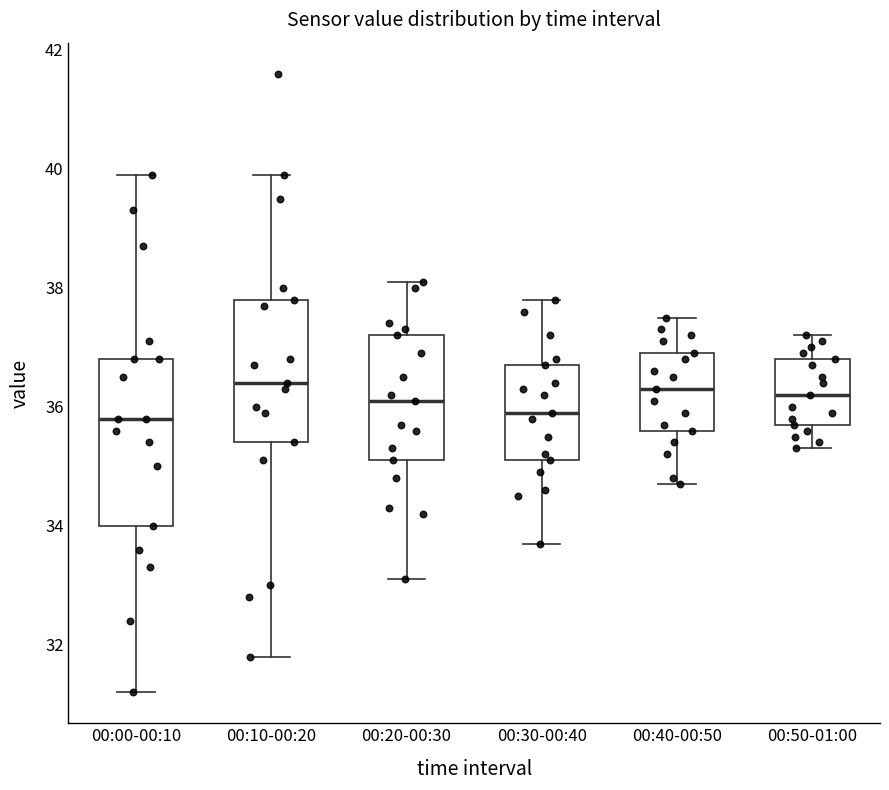

Reading left to right, transcribe this box plot: for each box, give where its median line is, the range the box spans, and where its two whiskers end, as read against the y-axis. The values are not printed on the chart, so give them approximately, as read against the axis.

00:00-00:10: median 35.8, box 34.0 to 36.8, whiskers 31.2 to 40.0
00:10-00:20: median 36.4, box 35.4 to 37.8, whiskers 31.8 to 40.0
00:20-00:30: median 36.2, box 35.2 to 37.2, whiskers 33.2 to 38.2
00:30-00:40: median 36.0, box 35.2 to 36.8, whiskers 33.8 to 37.8
00:40-00:50: median 36.4, box 35.6 to 37.0, whiskers 34.8 to 37.6
00:50-01:00: median 36.2, box 35.8 to 36.8, whiskers 35.4 to 37.2